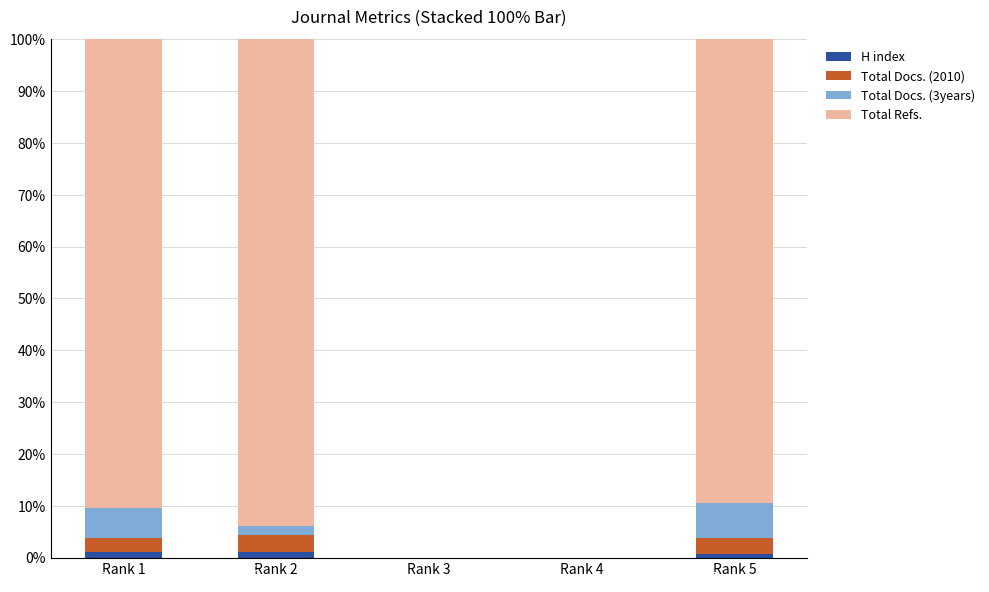

What is the sum of all H index values?

2.9